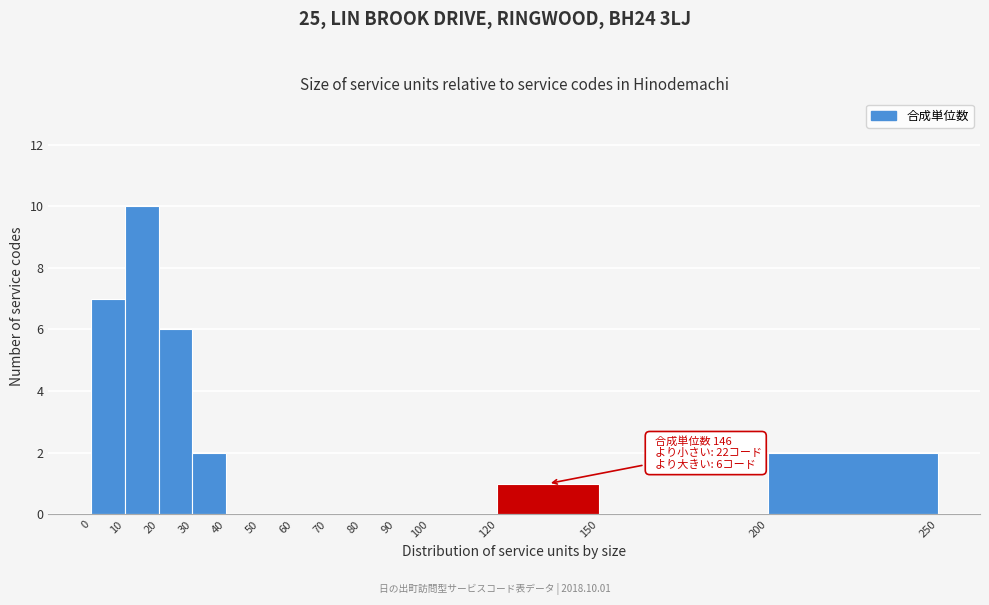

Which range on the x-axis has the tallest bar?

10 to 20